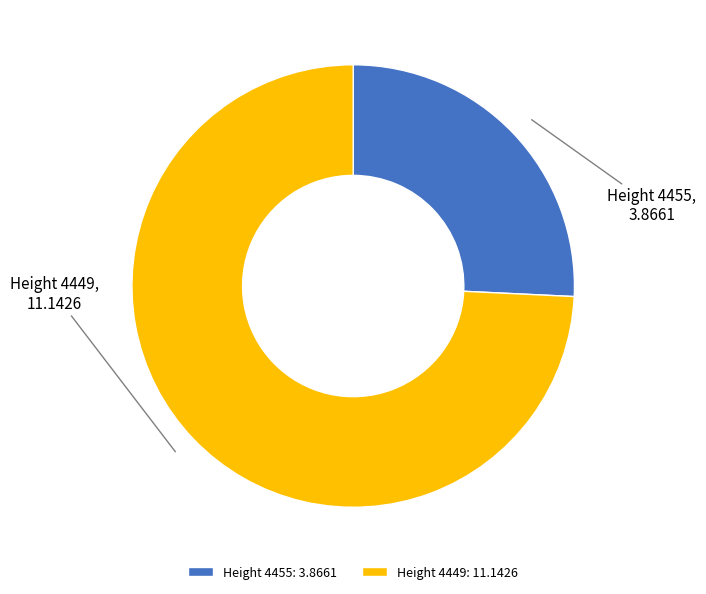

Which slice represents more than half of the pie?

Height 4449: 11.1426